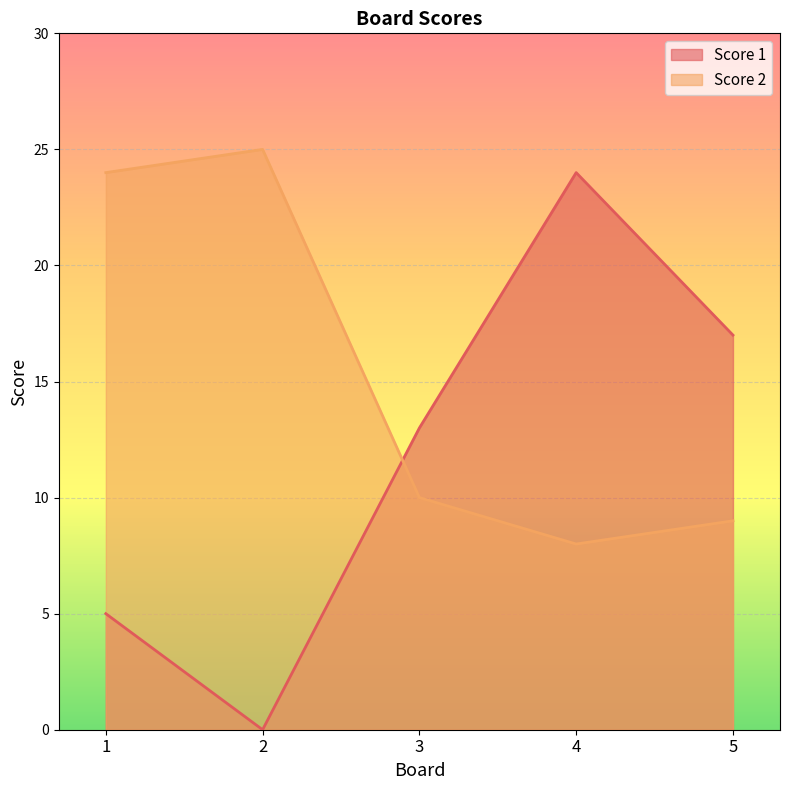

Reading left to right, extract all data points from this chart.

Score 1: 1=5	2=0	3=13	4=24	5=17
Score 2: 1=24	2=25	3=10	4=8	5=9